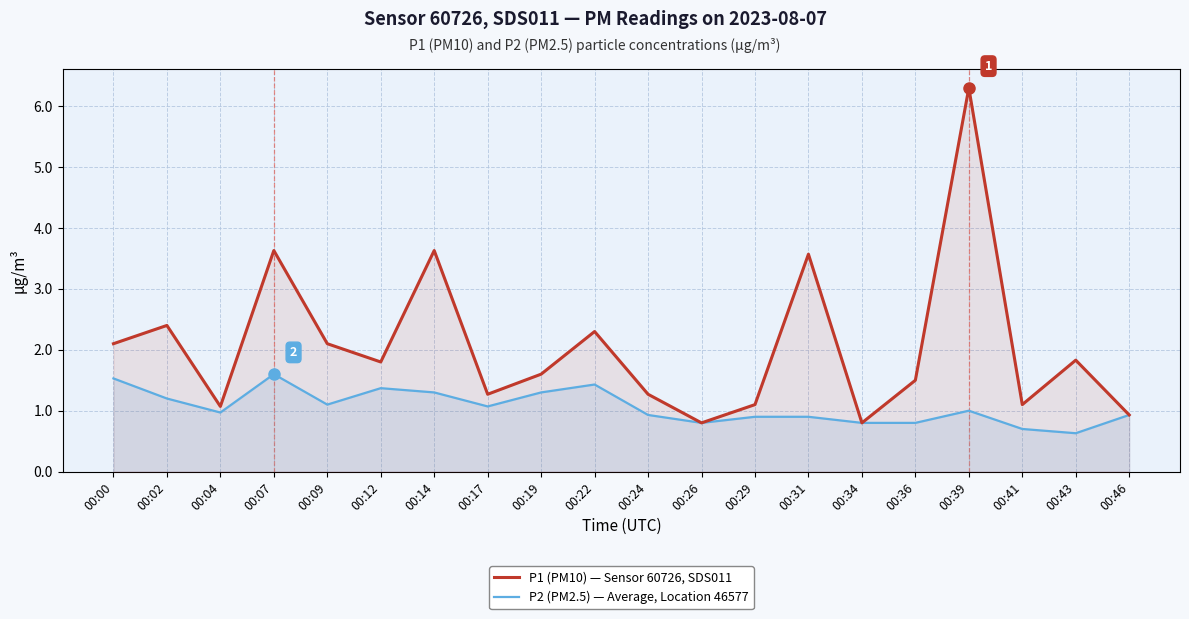

Between 00:00 and 00:41, which series saw the biggest shift?

P1 (PM10) — Sensor 60726, SDS011